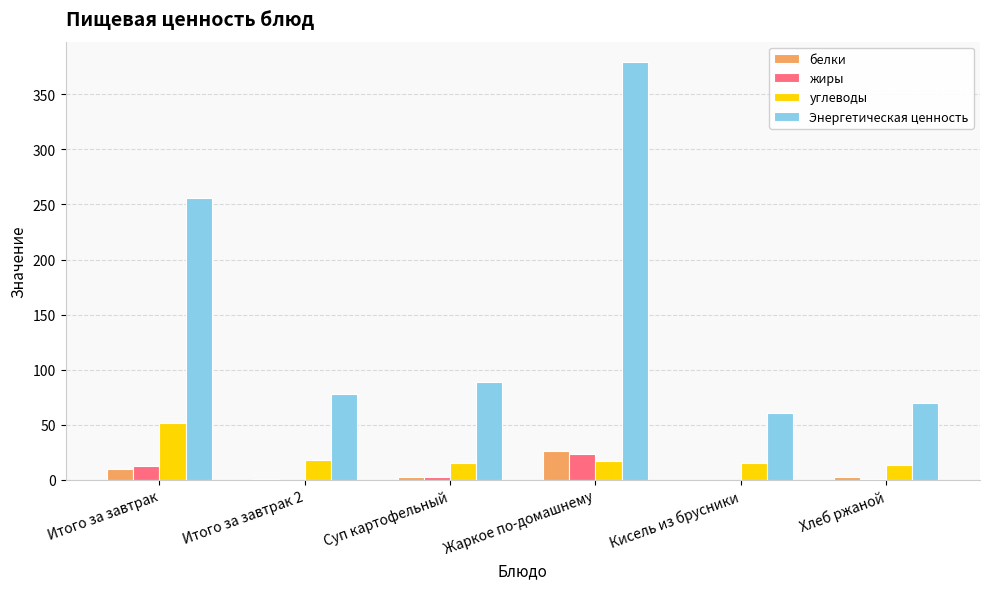

What is the sum of all углеводы values?

129.8